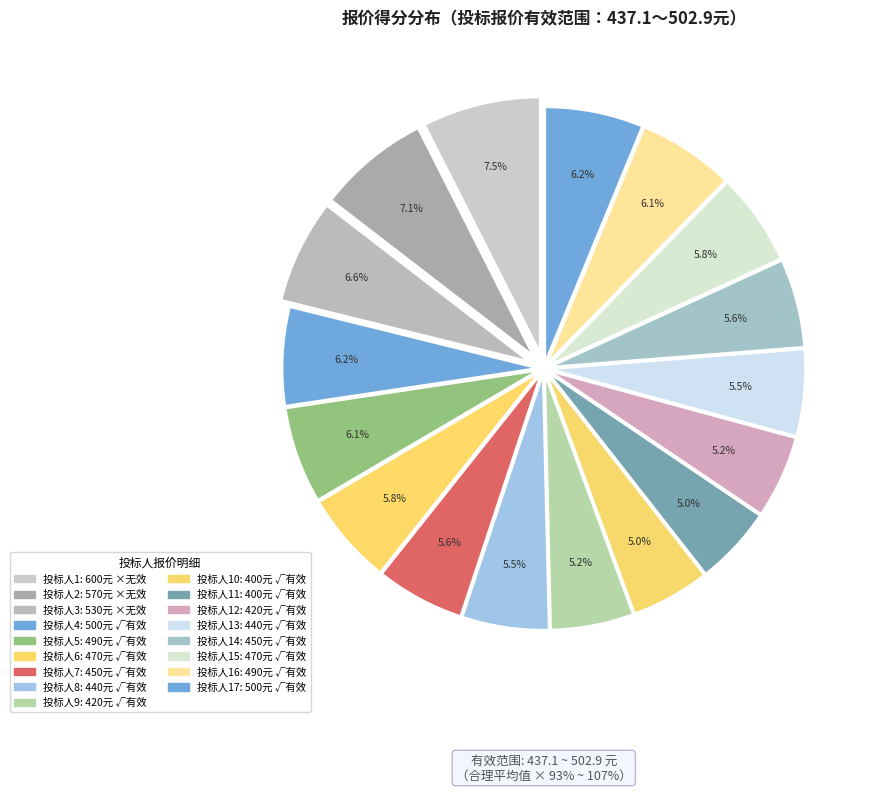

To the nearest percent, what percentage of the pie is 14?

6%